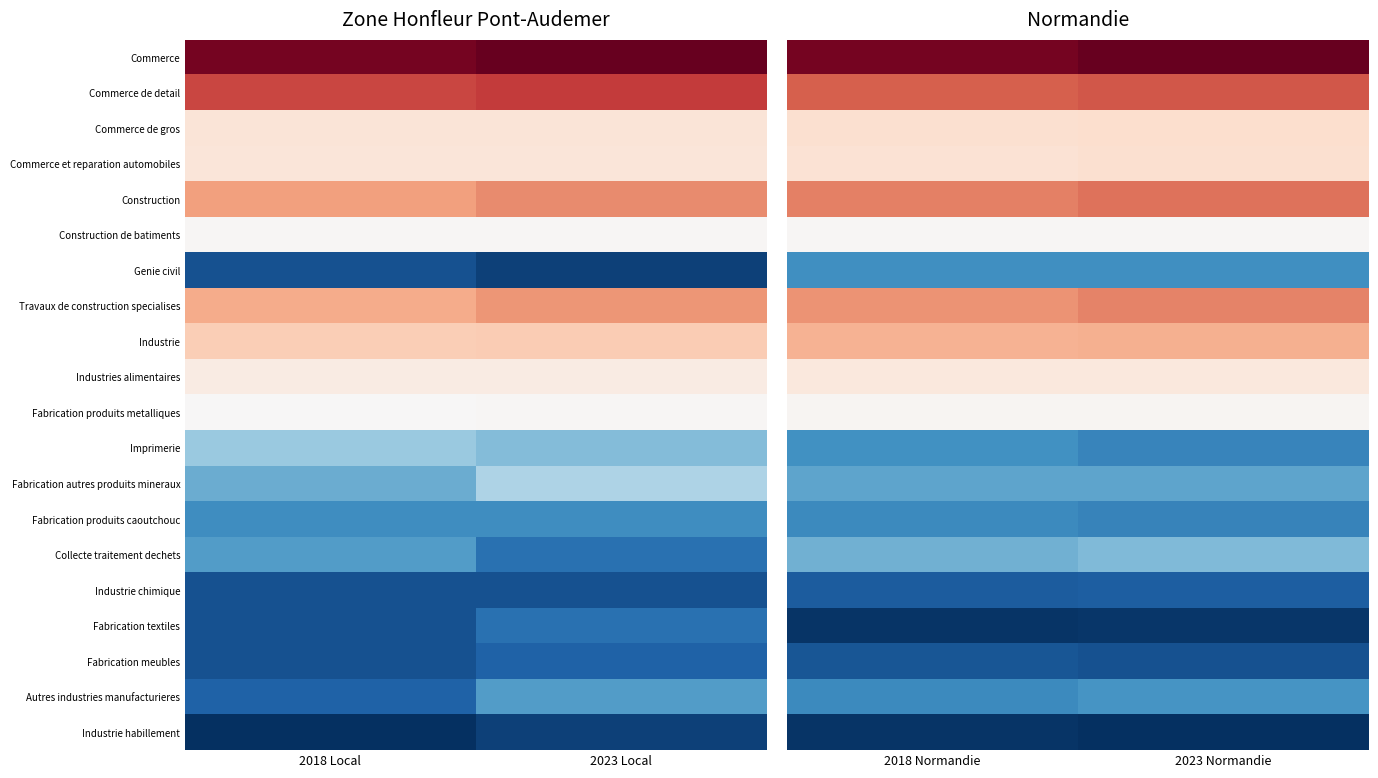

The value of Fabrication produits metalliques at 2023 Normandie is 1080. True or false?

False